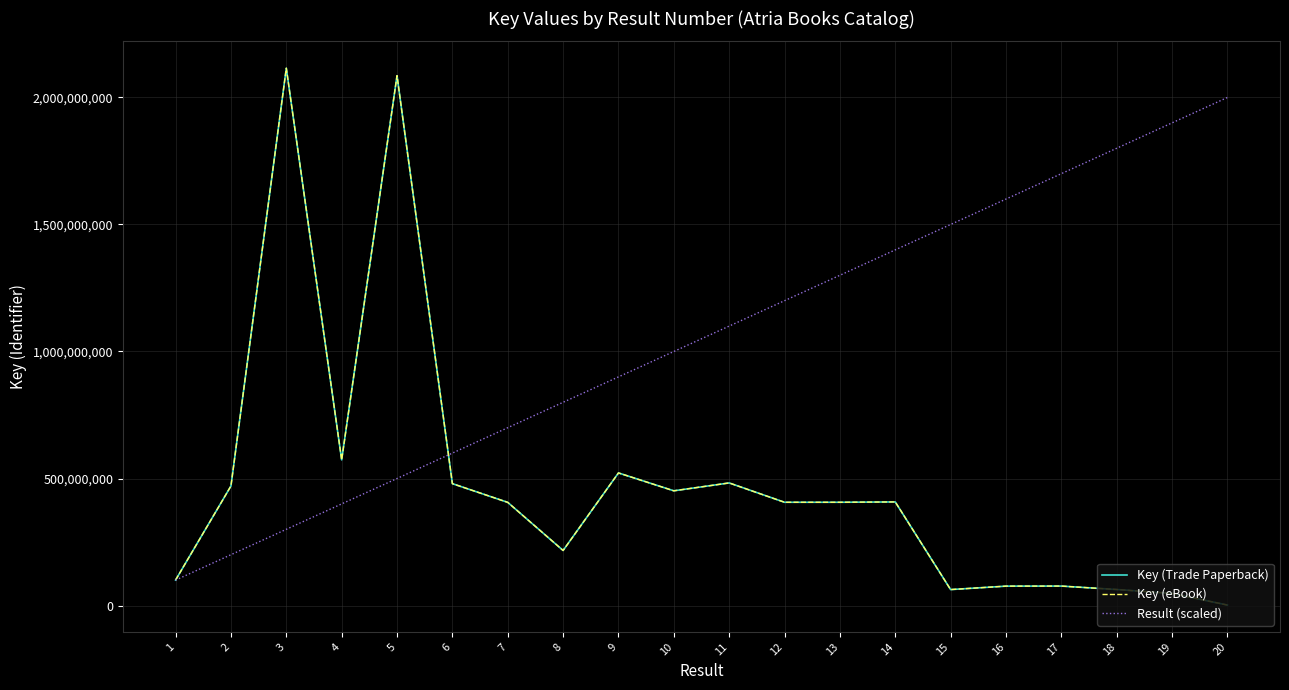

Is this an area chart (filled region under the line)?

No